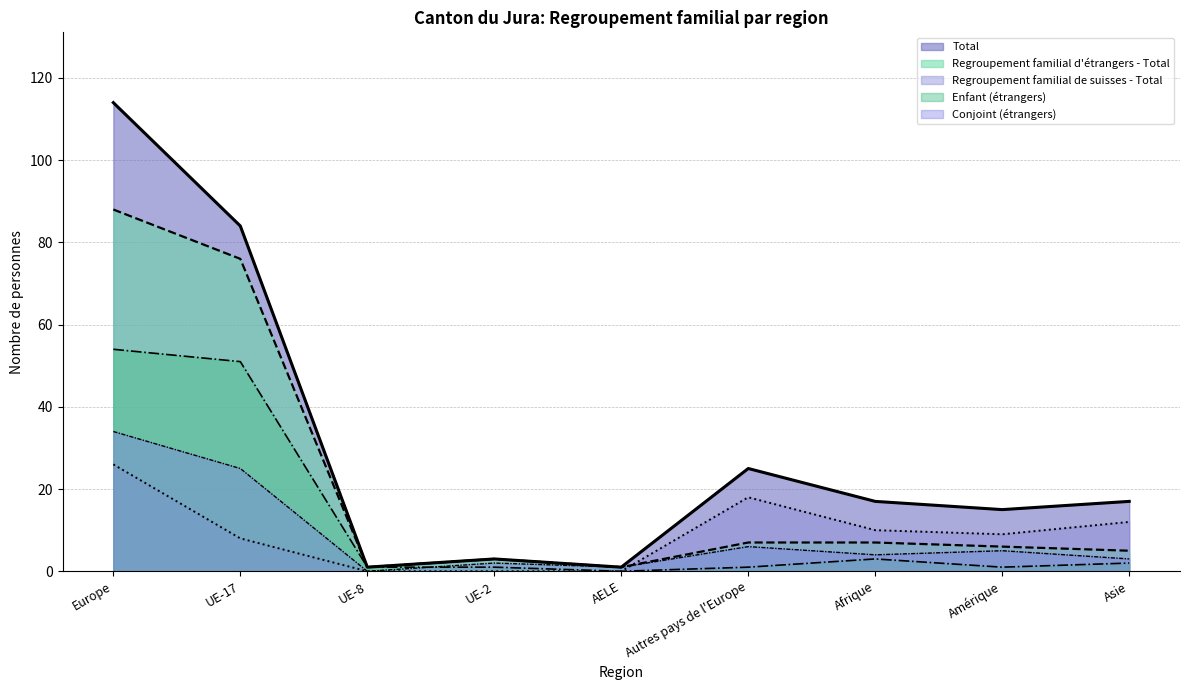

What is the total value across all series at Afrique?

41